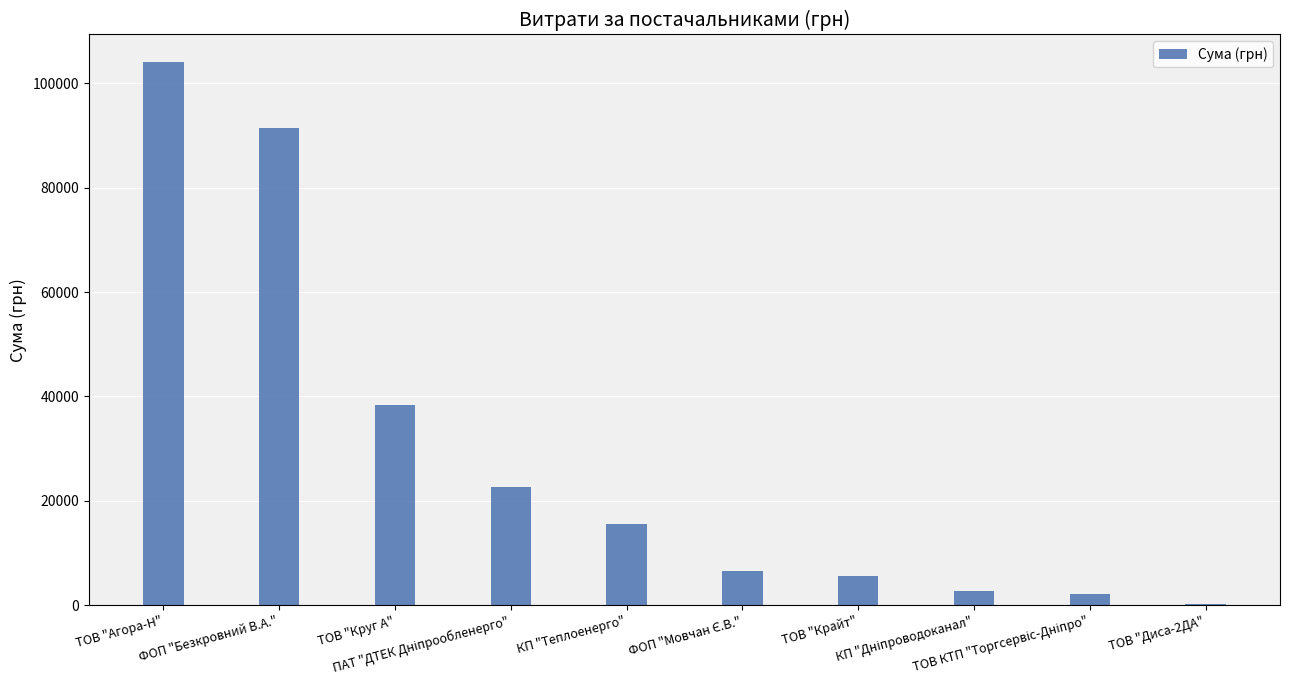

Where does the data first go above 15570?

ТОВ "Агора-Н"